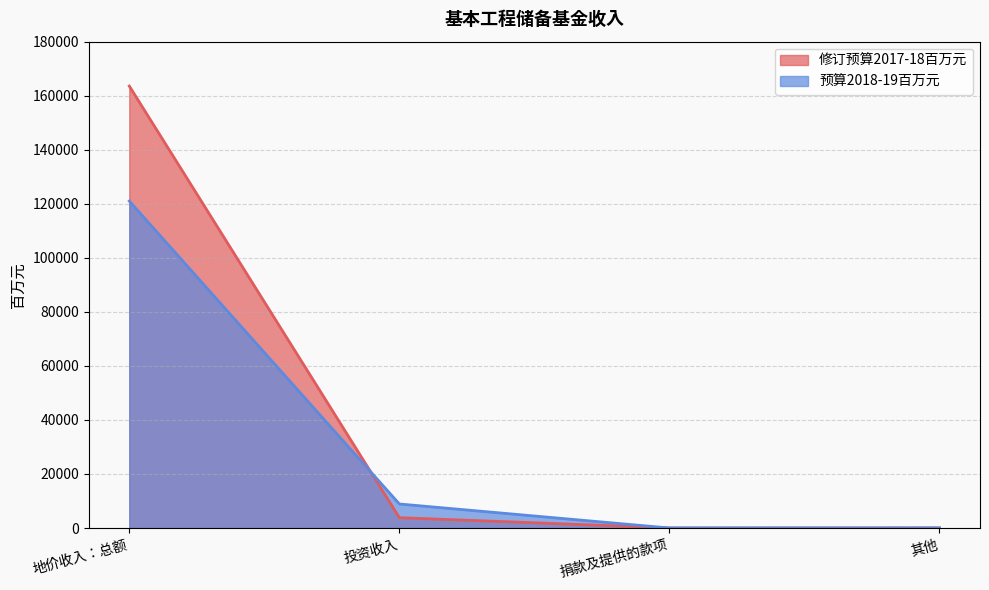

True or false: 预算2018-19百万元 has a value of 0 at 其他.

True